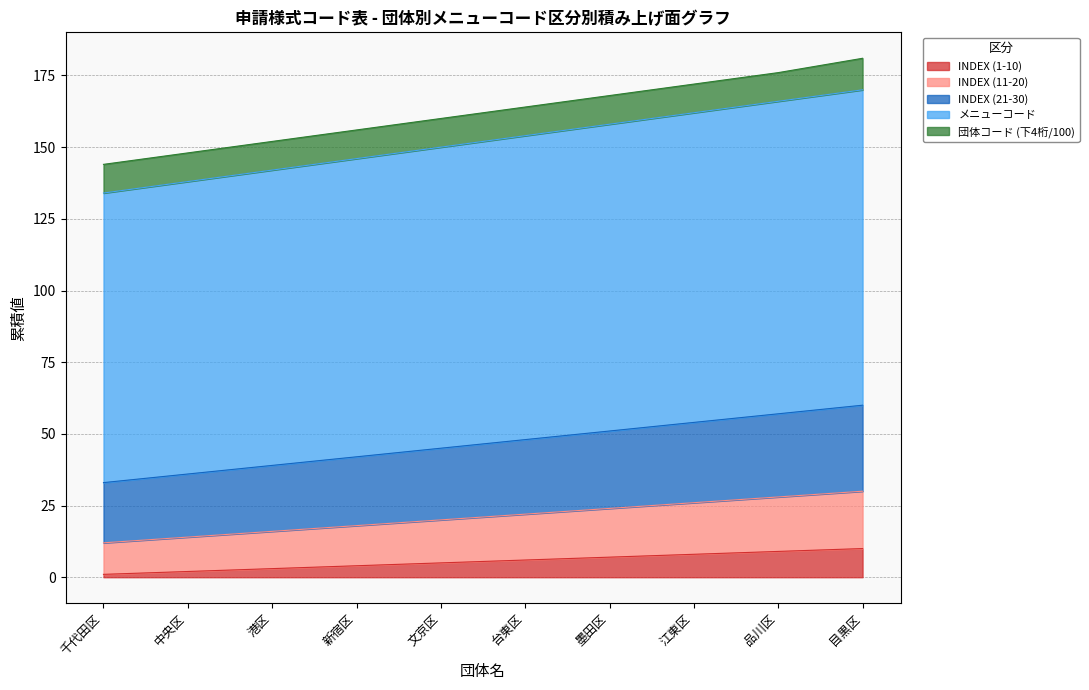

The 区分5 series shows 172 at 江東区. True or false?

True